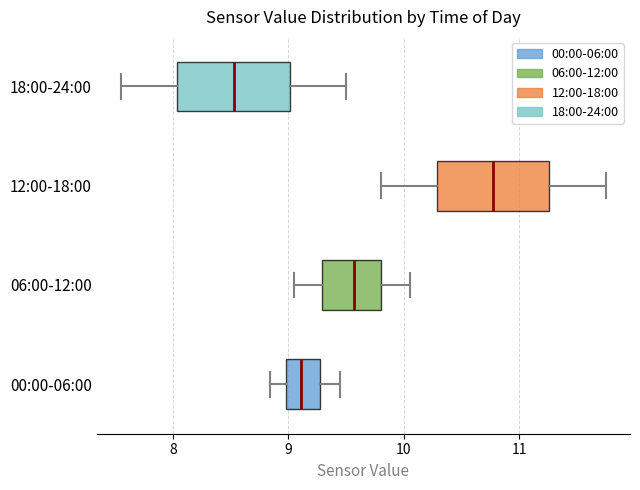

Reading bottom to top, transcribe this box plot: for each box, give where its median line is, the range the box spans, and where its two whiskers end, as read against the x-axis. The values are not printed on the chart, so give them approximately, as read against the axis.

00:00-06:00: median 9.1, box 9.0 to 9.3, whiskers 8.8 to 9.5
06:00-12:00: median 9.6, box 9.3 to 9.8, whiskers 9.1 to 10.1
12:00-18:00: median 10.8, box 10.3 to 11.3, whiskers 9.8 to 11.8
18:00-24:00: median 8.5, box 8.0 to 9.0, whiskers 7.6 to 9.5